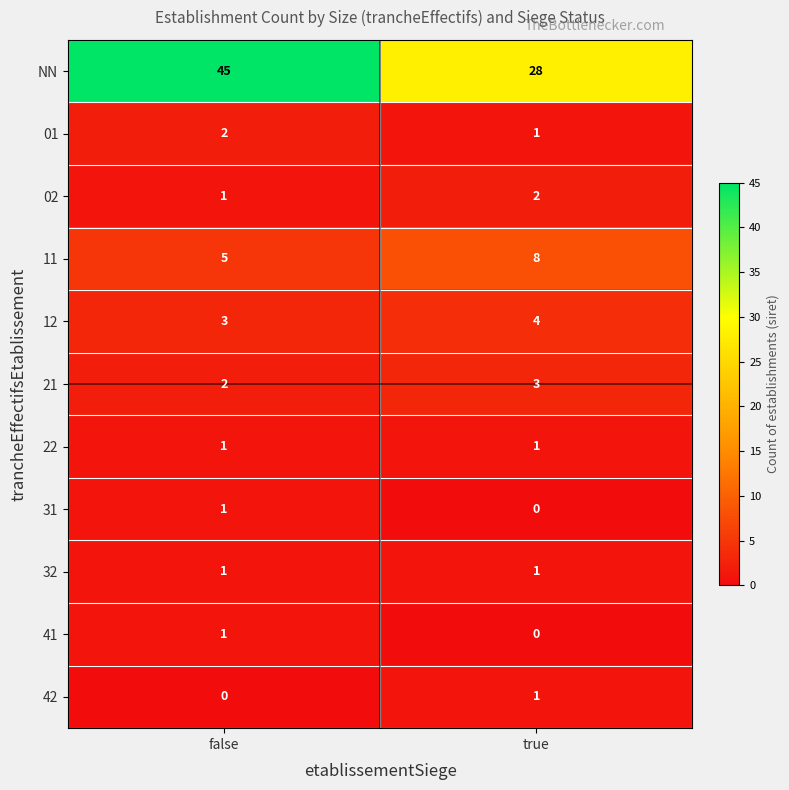

Rank the categories by 02 value from highest to lowest.

true, false